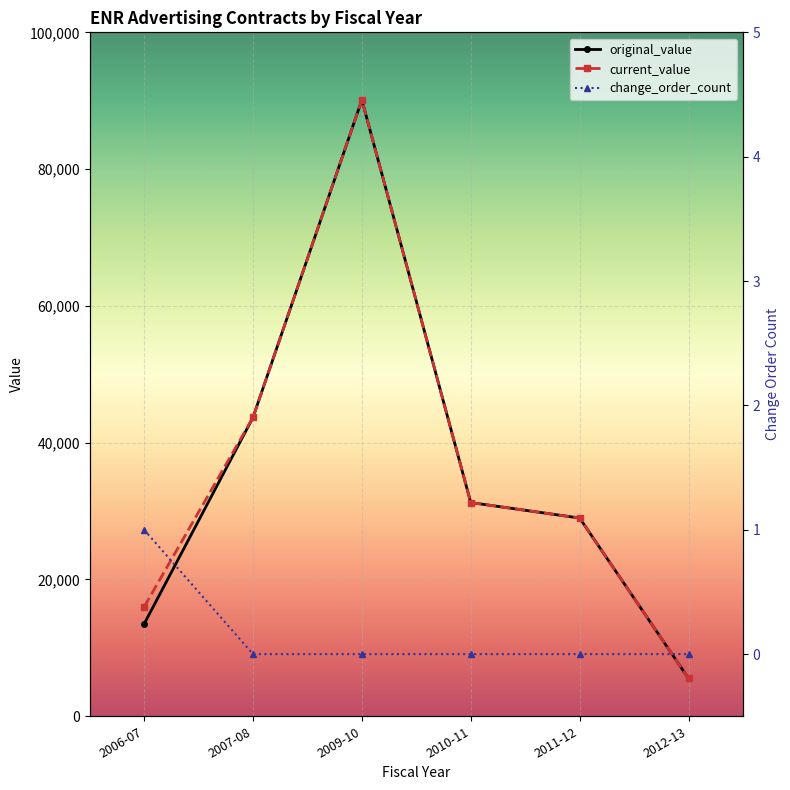

At which label does current_value reach its minimum?

2012-13